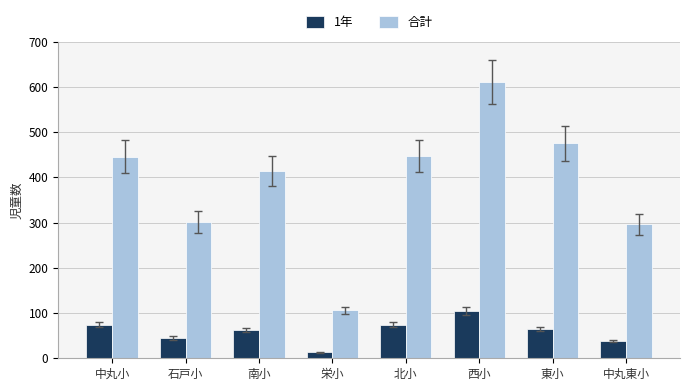

What is the difference between the highest and lowest values at 西小?

506